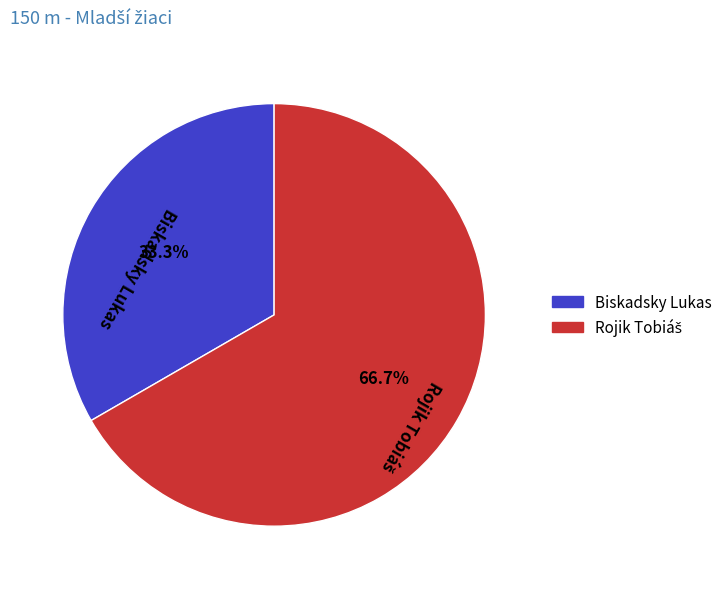

The Biskadsky Lukas slice represents 33% of the pie. True or false?

True